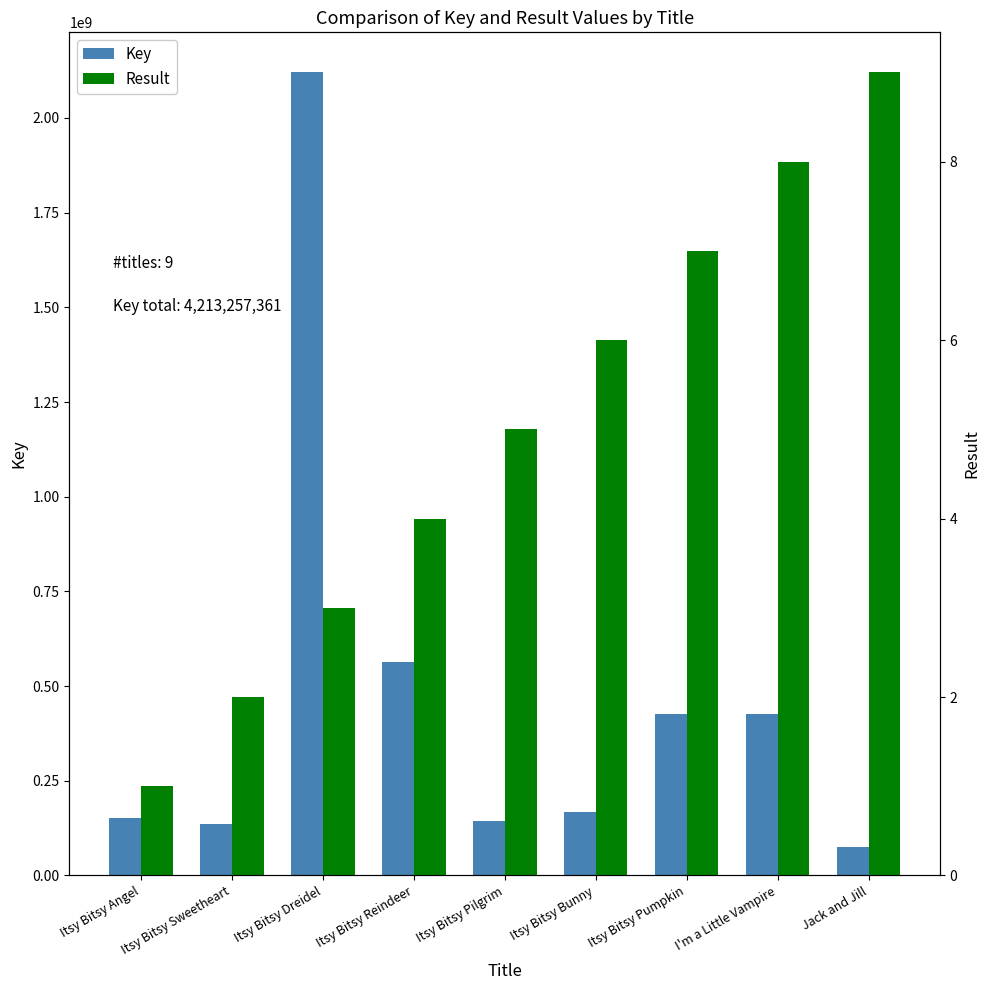

At which label does Result first exceed 5?

Itsy Bitsy Bunny